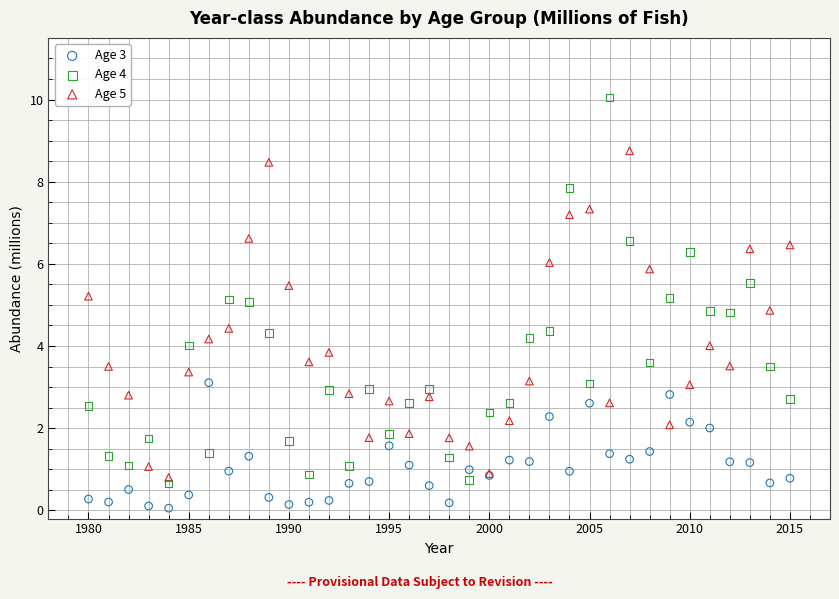

Which series has the widest spread of Y values?

Age 4